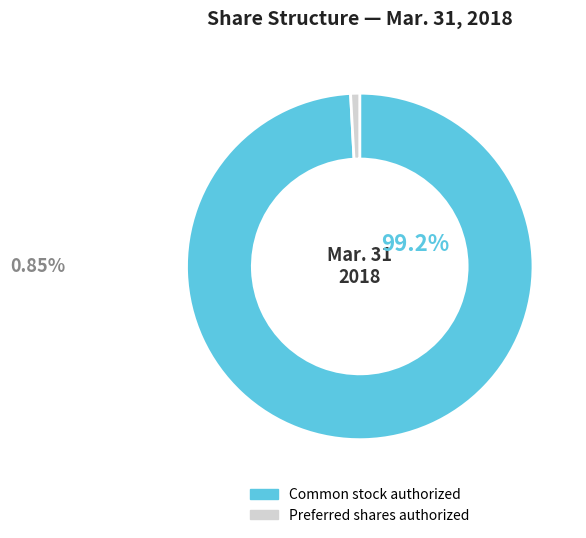

Between Common stock authorized and Preferred shares authorized, which is larger?

Common stock authorized